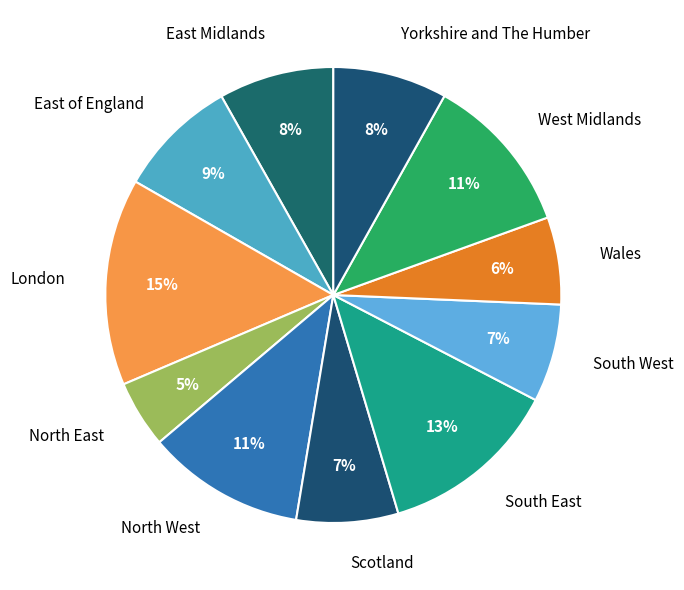

Count the number of slices in the pie.

11